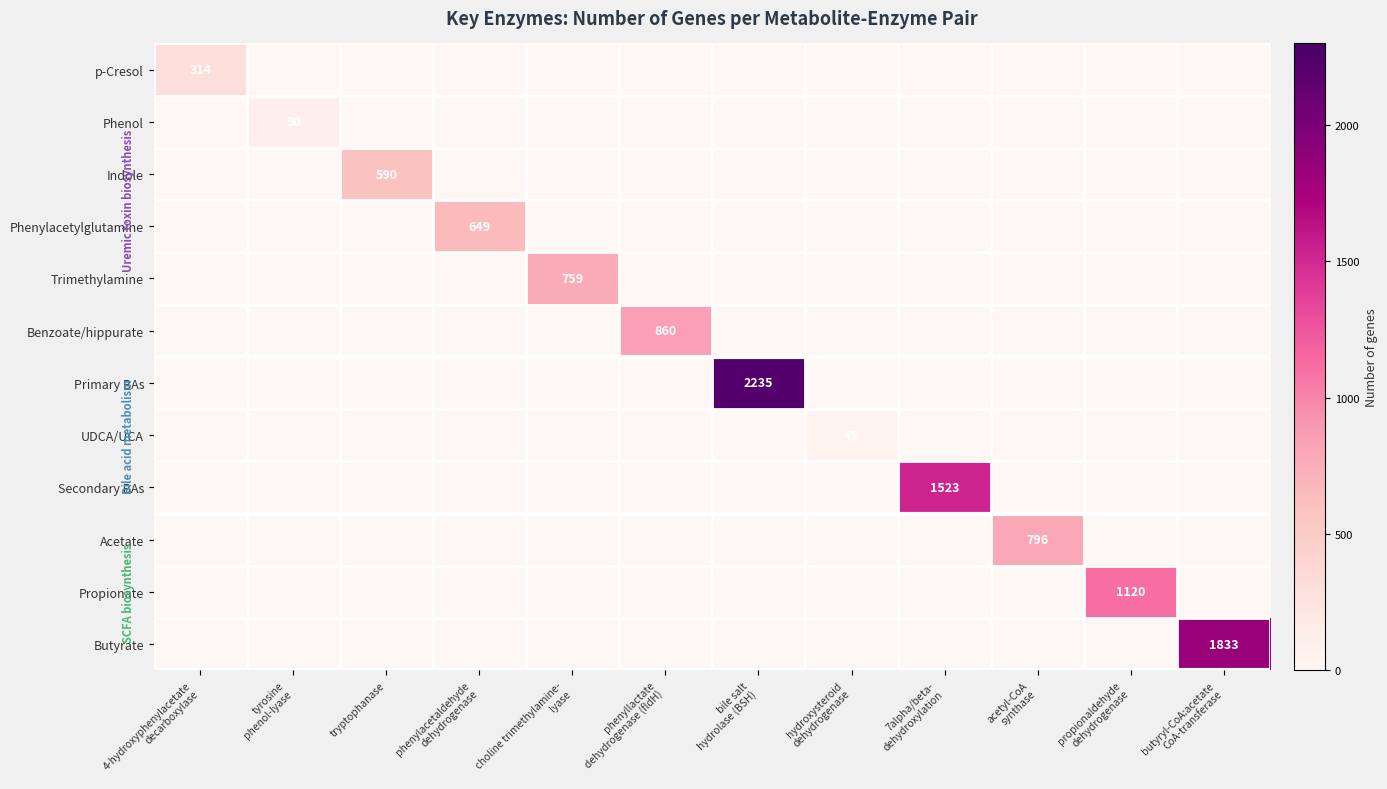

Between tryptophanase and 7alpha/beta- dehydroxylation, which series saw the biggest shift?

Secondary BAs